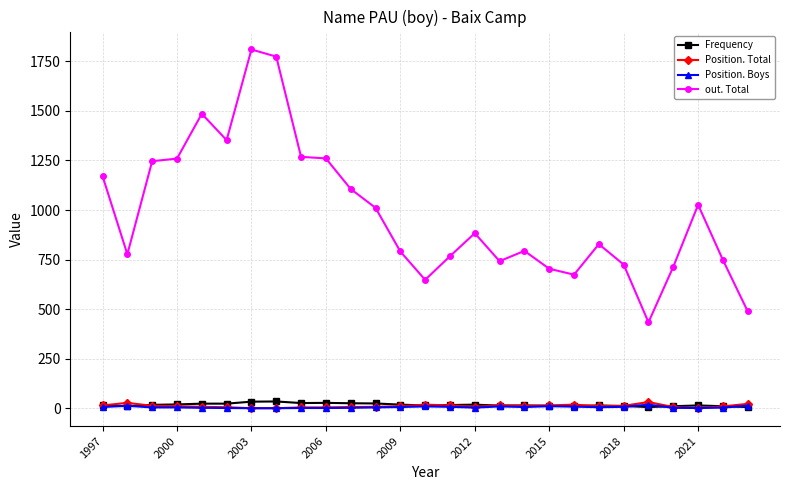

How many series are shown in this chart?

4